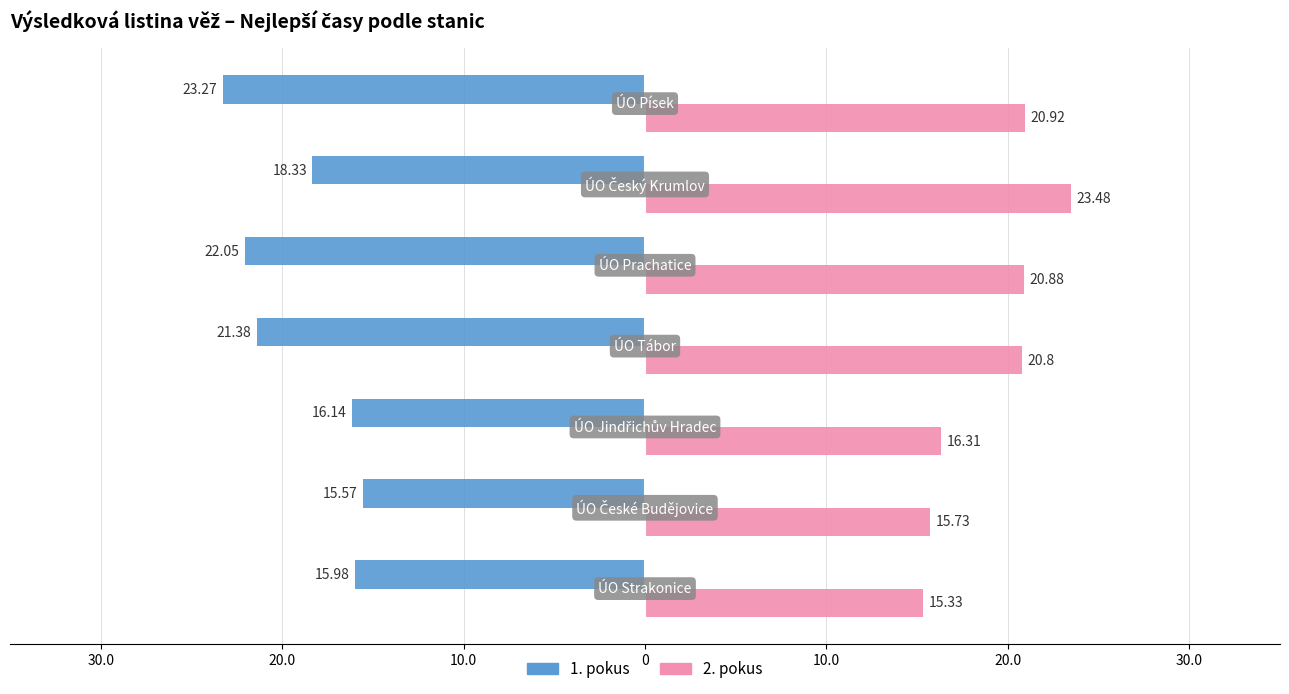

How many data points does each series have?

7